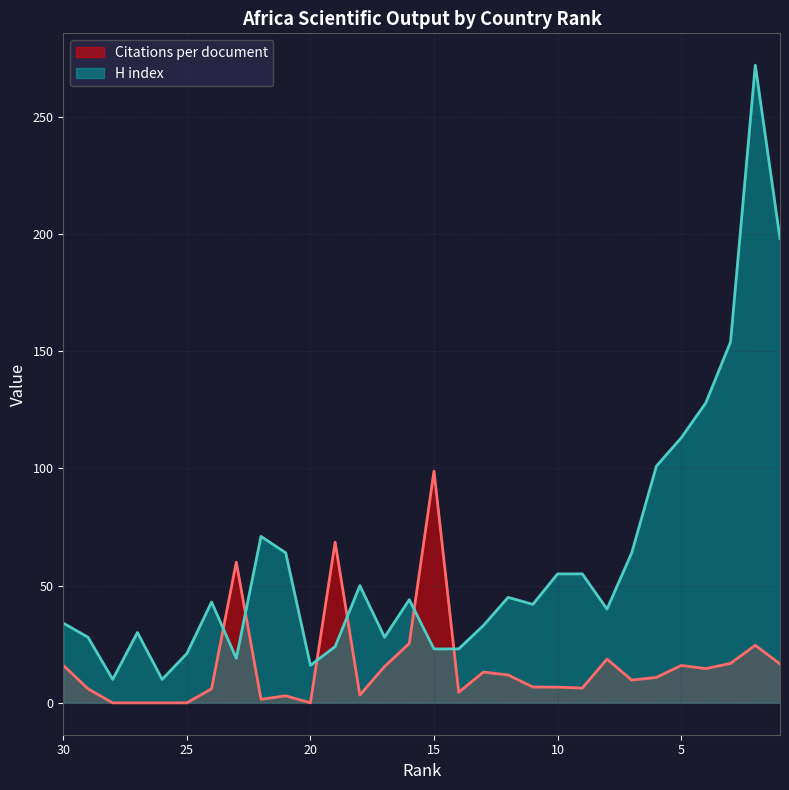

Reading left to right, extract all data points from this chart.

Citations per document: 16.0	6.0	0.0	0.0	0.0	0.0	6.0	60.0	1.5	3.0	0.0	68.5	3.3	15.5	25.3	98.8	4.5	13.1	11.9	6.8	6.7	6.3	18.6	9.7	10.8	15.9	14.6	16.8	24.6	16.6
H index: 34.0	28.0	10.0	30.0	10.0	21.0	43.0	19.0	71.0	64.0	16.0	24.0	50.0	28.0	44.0	23.0	23.0	33.0	45.0	42.0	55.0	55.0	40.0	64.0	101.0	113.0	128.0	154.0	272.0	198.0